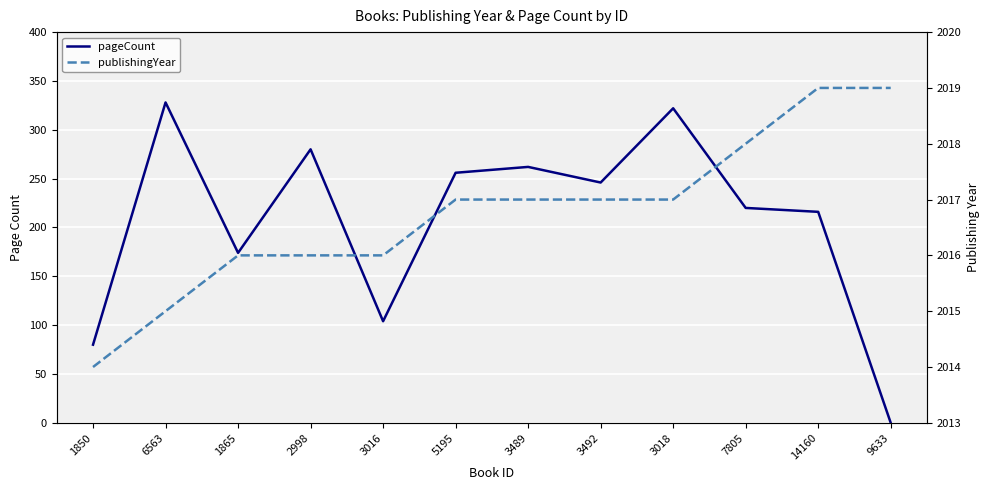

True or false: pageCount has more than 2 interior local peaks.

True